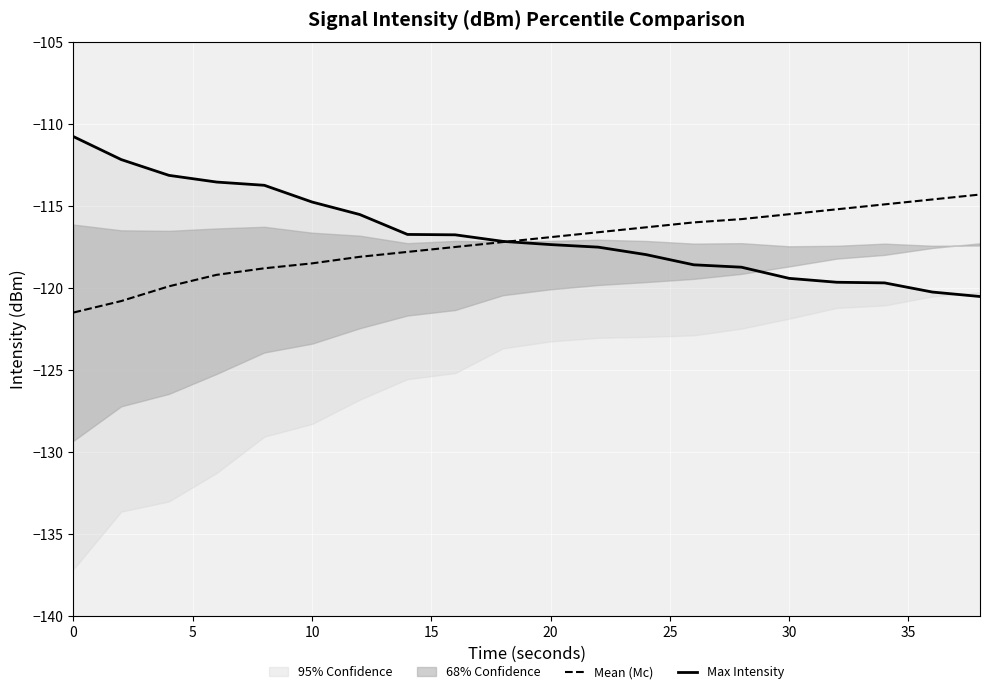

Which series has the largest total across all categories?

Max Intensity